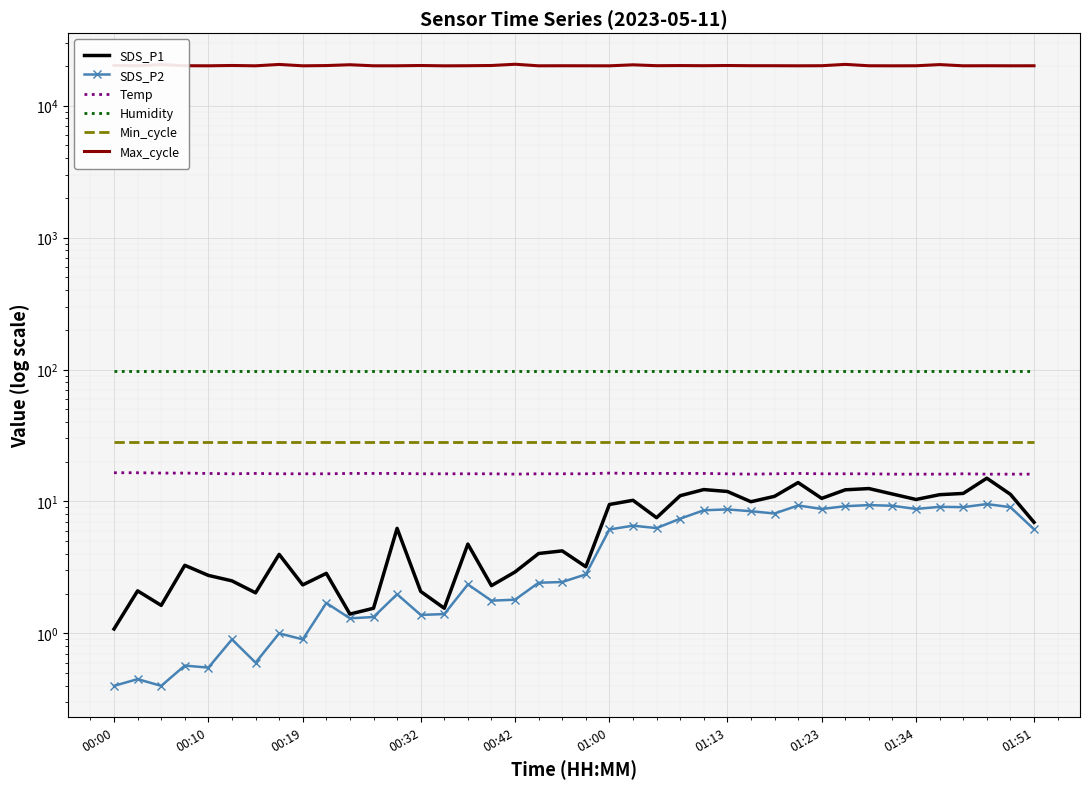

What position from the right is 22?

18